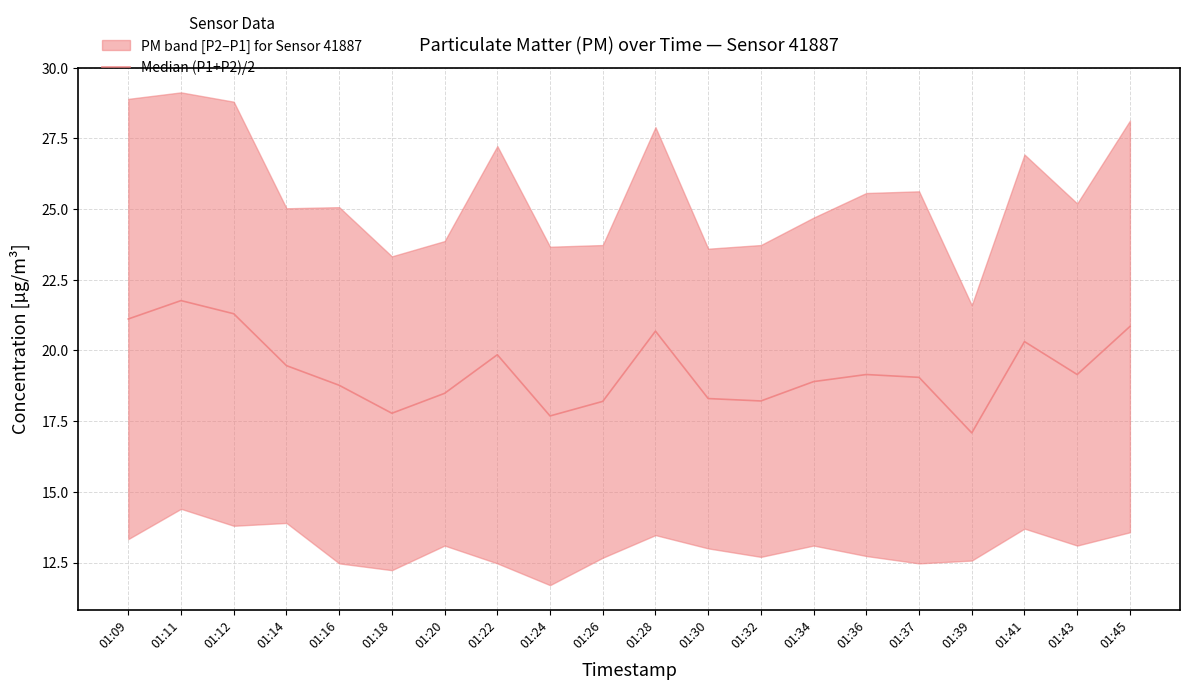

What is the ratio of the value at 01:12 to the value at 01:09?

1.0